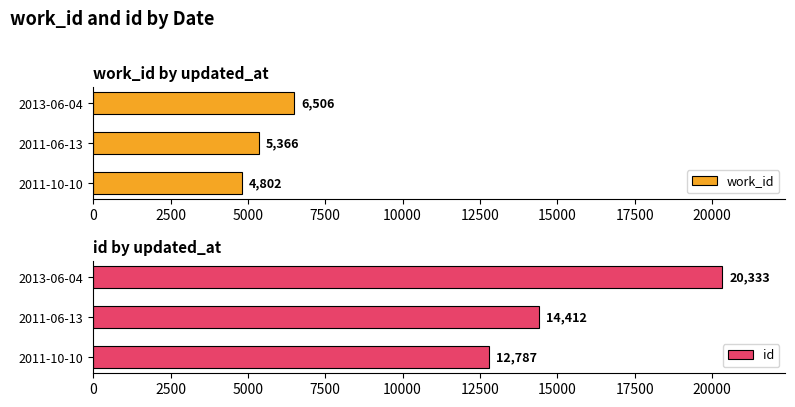

The id series shows 20466 at 2011-06-13. True or false?

False